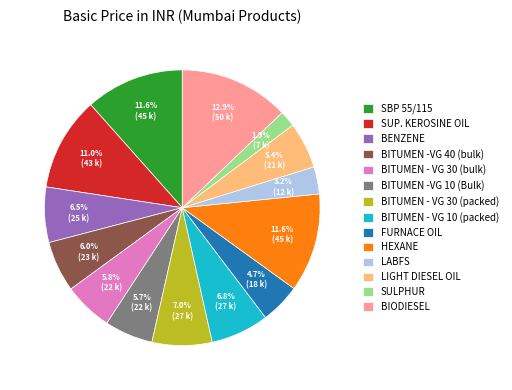

What percentage is the BITUMEN - VG 30 (bulk) slice, to the nearest percent?

6%